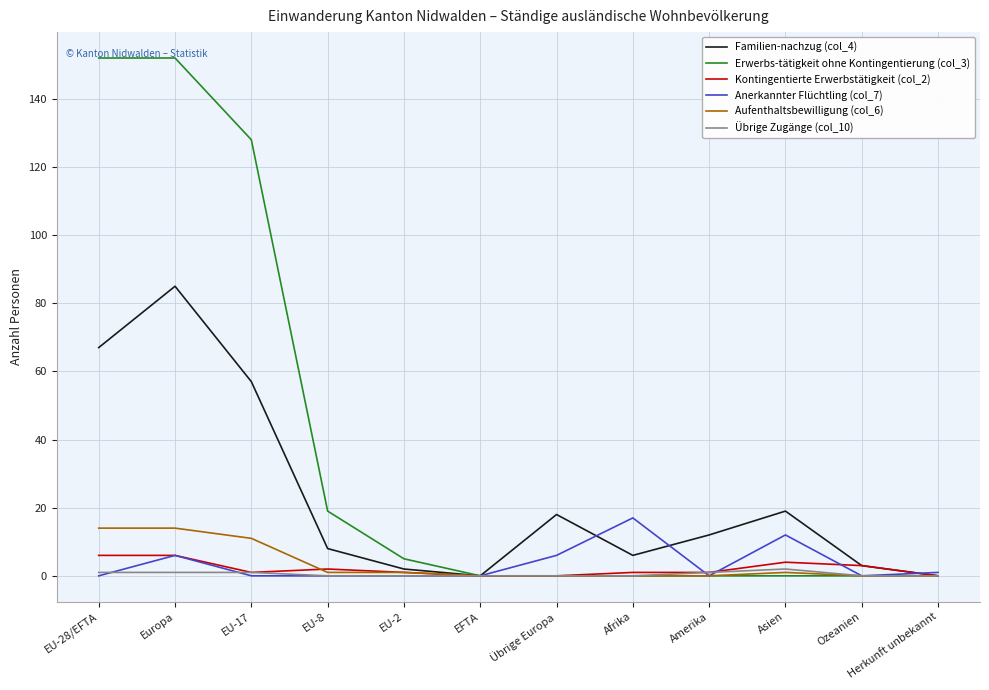

What is the total value across all series at Amerika?

14